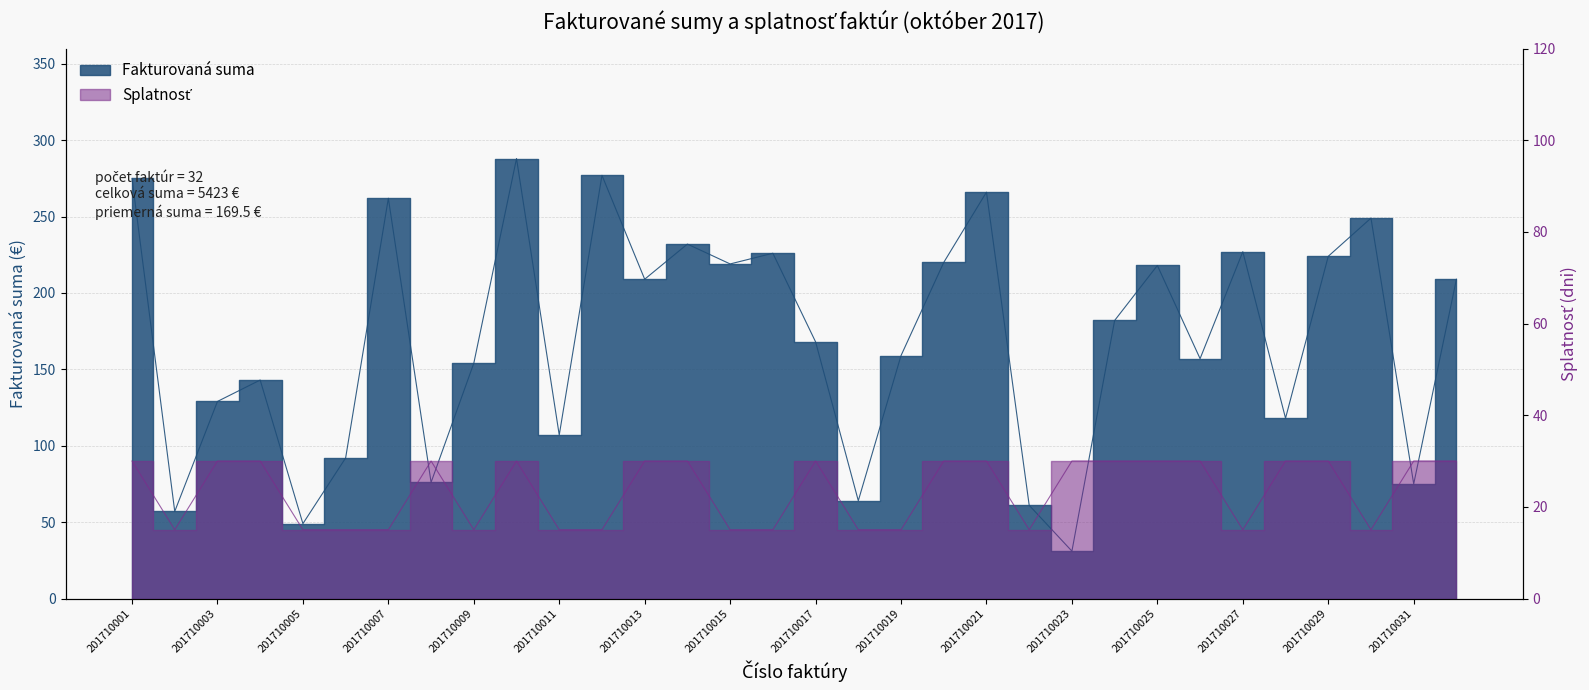

Where is the first local minimum for Splatnosť?

201710002